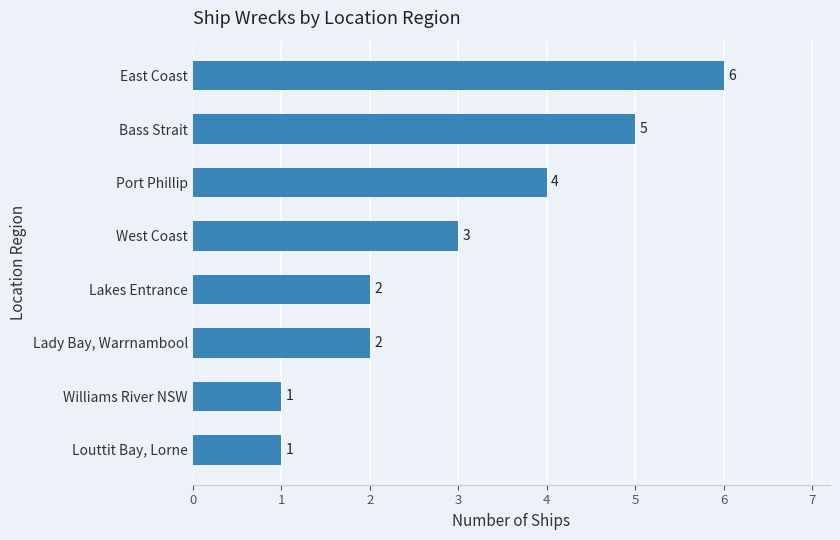

What is the label of the 7th bar from the bottom?

Bass Strait